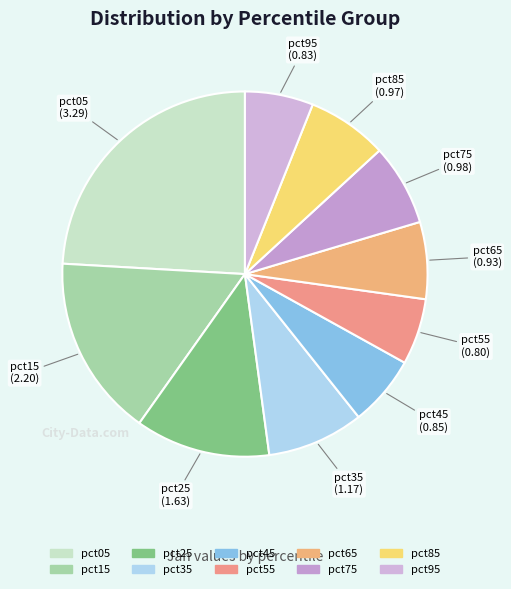

Does pct25 represent more than half of the total?

No